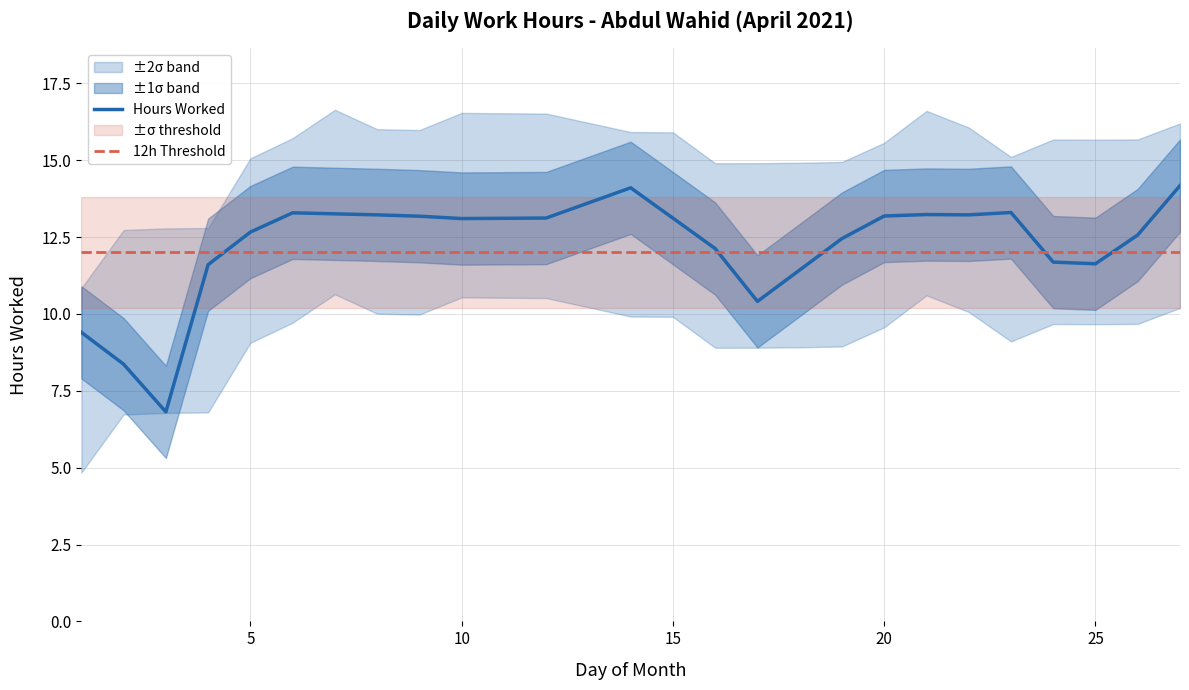

Does the chart display data point markers on the line(s)?

No